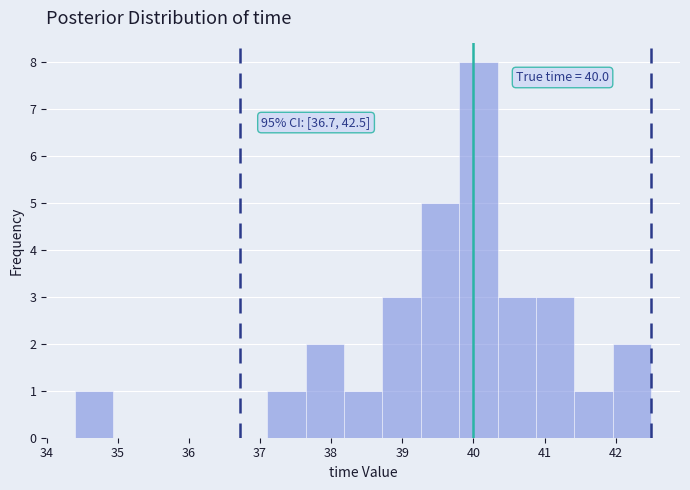

Which range on the x-axis has the tallest bar?

39.80 to 40.34